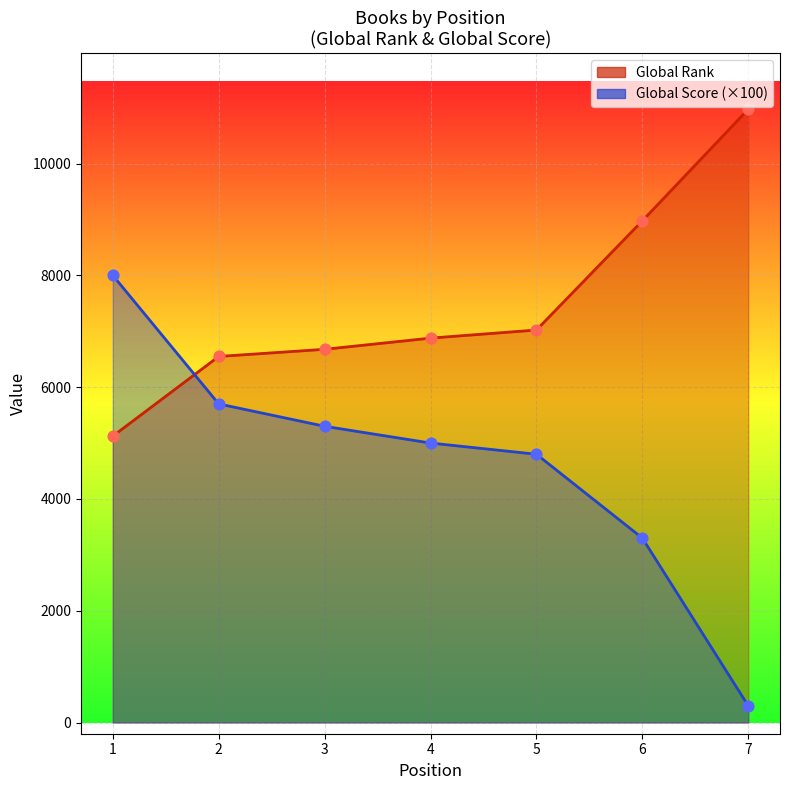

At which category is the sum across all series the highest?

1